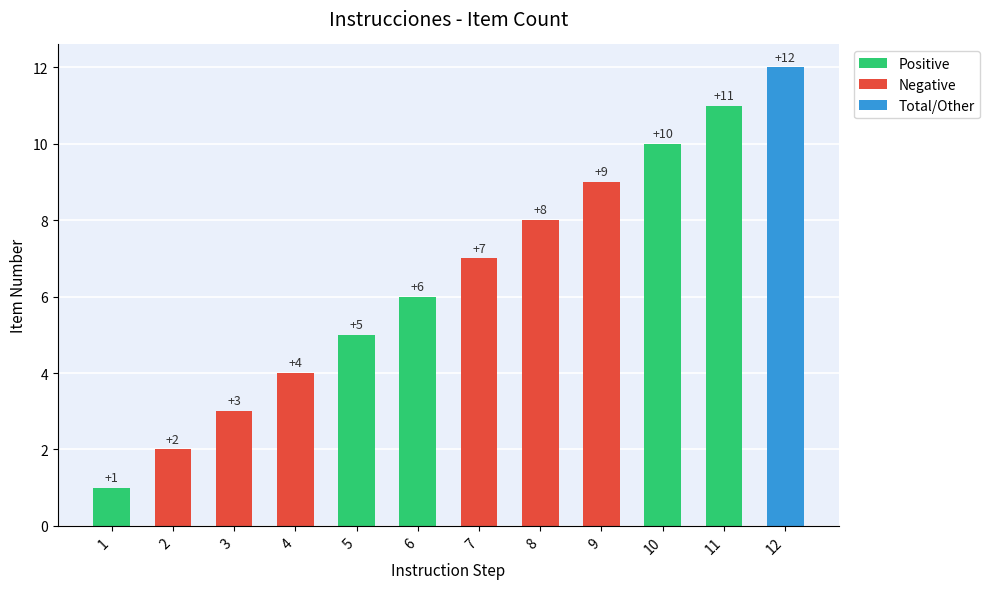

What is the value of the 1st bar from the left?

1